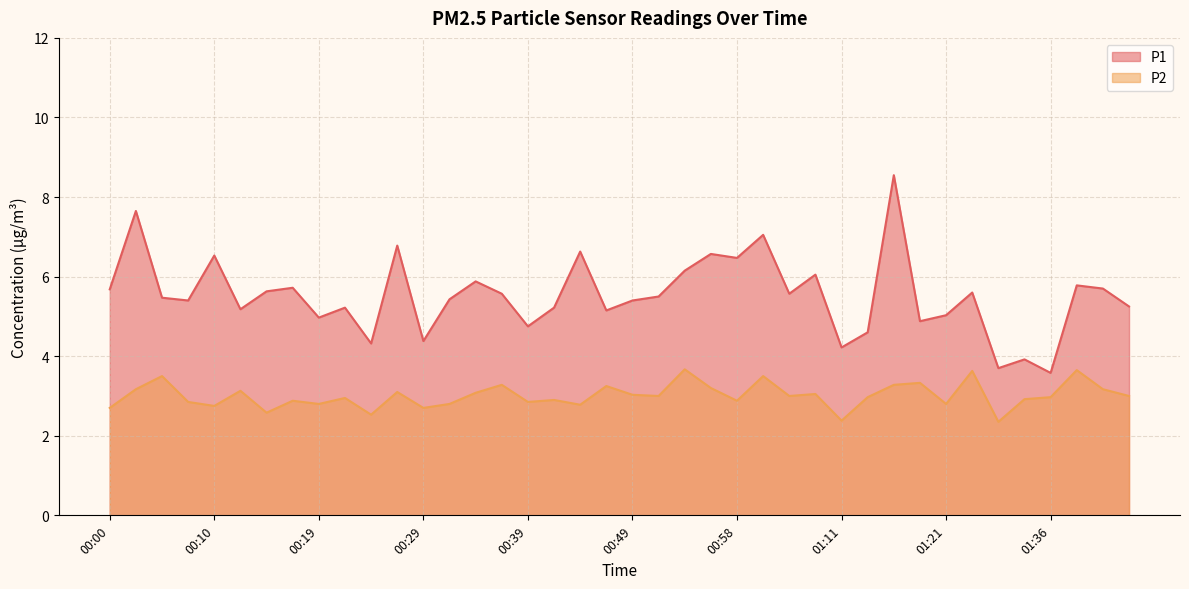

In P2, how many points are lower than both neighbors (excluding endpoints)?

13